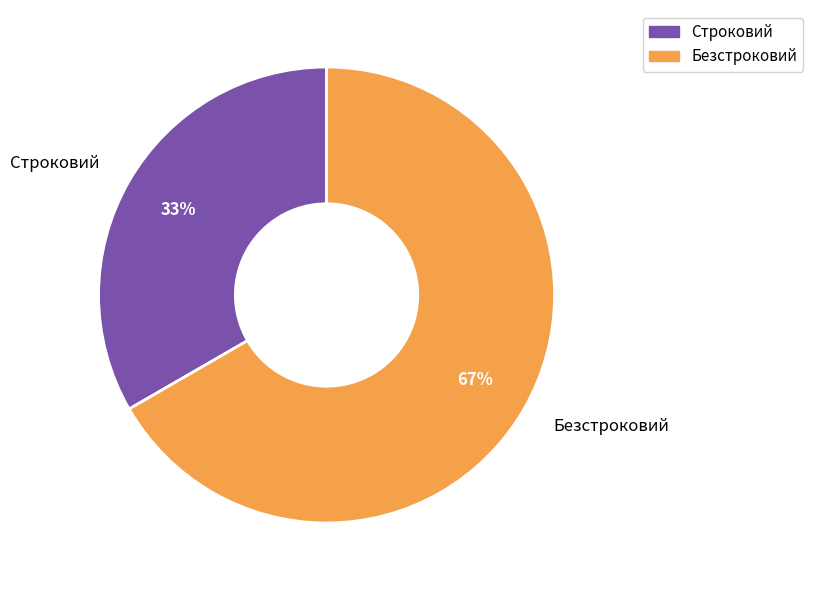

Does Безстроковий represent more than half of the total?

Yes